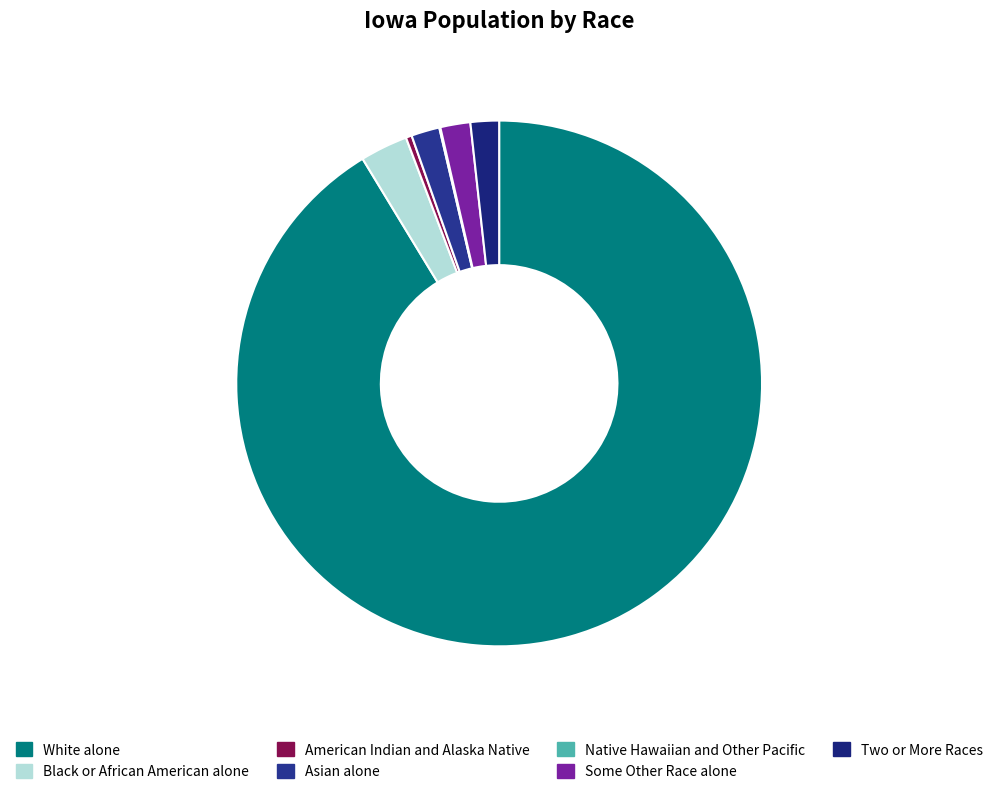

True or false: Two or More Races accounts for 2% of the total.

True